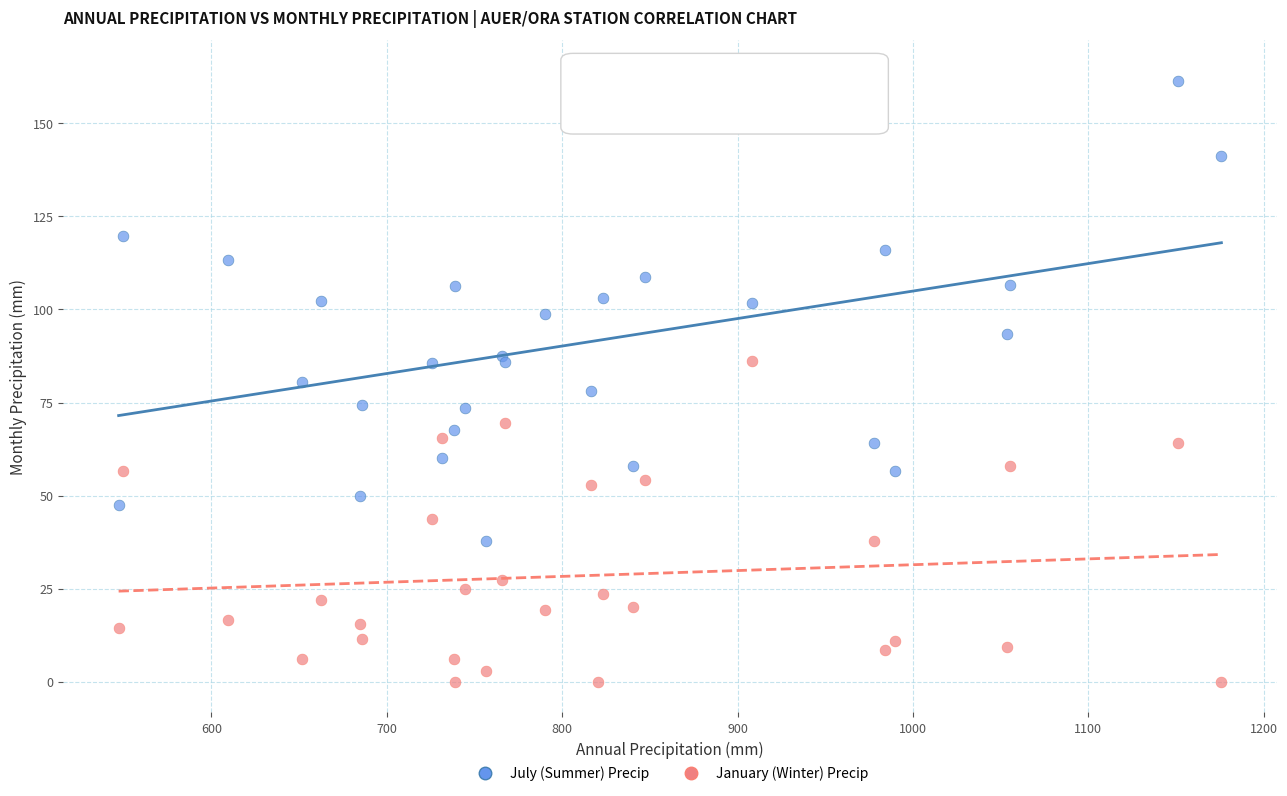

Which series has the largest Y range (max minus min)?

July (Summer) Precip